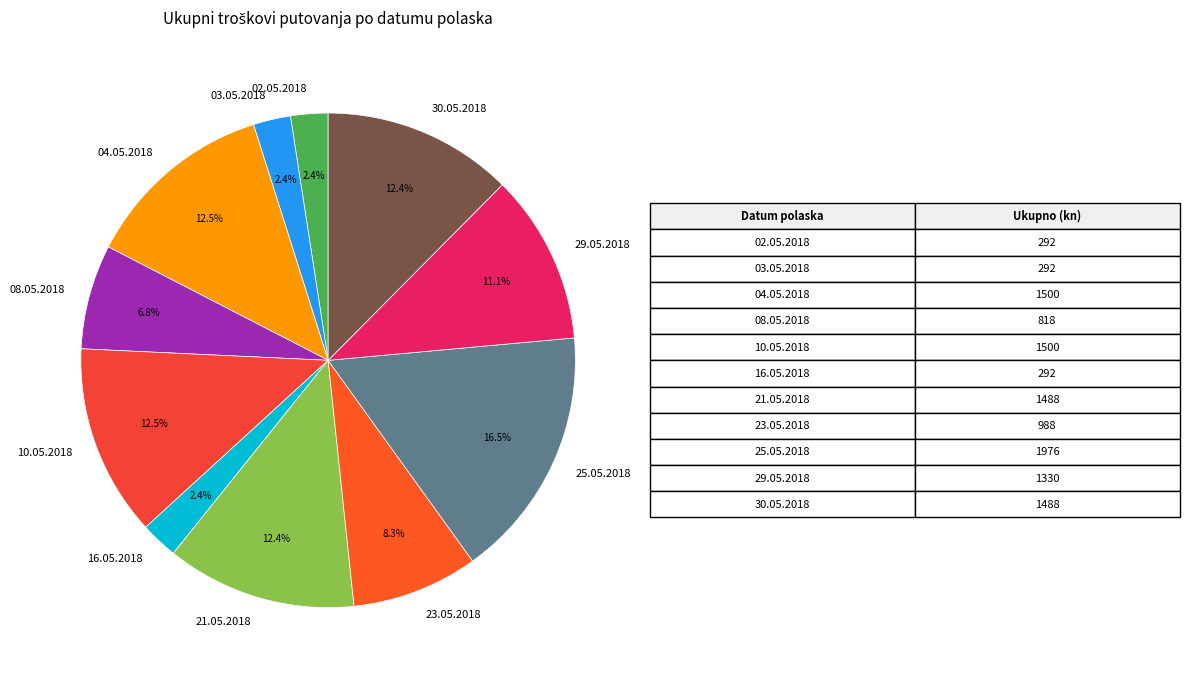

To the nearest percent, what portion does 16.05.2018 represent?

2%